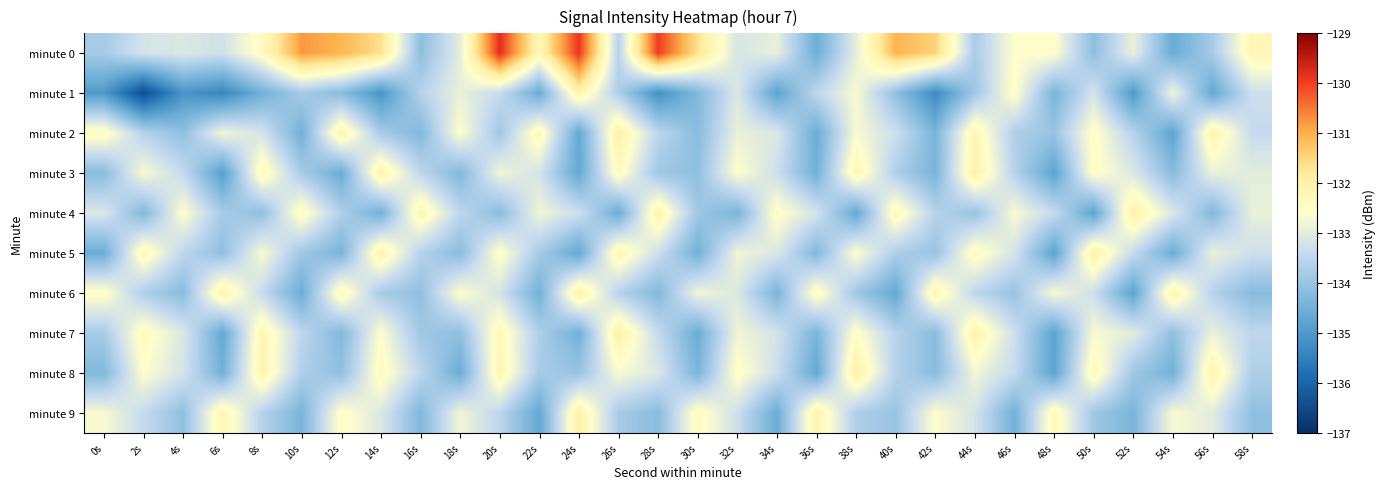

Reading left to right, transcribe all the data shown in this chart.

minute 0: 0s=-133.8	2s=-133.2	4s=-133.1	6s=-133.3	8s=-132.4	10s=-130.8	12s=-131.1	14s=-131.6	16s=-134.1	18s=-133.0	20s=-129.8	22s=-132.2	24s=-129.9	26s=-133.6	28s=-130.0	30s=-131.6	32s=-133.2	34s=-132.9	36s=-134.6	38s=-133.0	40s=-131.1	42s=-131.4	44s=-133.8	46s=-132.6	48s=-132.6	50s=-134.1	52s=-132.9	54s=-134.6	56s=-133.8	58s=-132.2
minute 1: 0s=-135.0	2s=-136.4	4s=-135.1	6s=-135.4	8s=-134.5	10s=-133.8	12s=-134.2	14s=-135.1	16s=-133.6	18s=-132.9	20s=-133.4	22s=-134.6	24s=-132.1	26s=-133.7	28s=-135.2	30s=-134.3	32s=-133.1	34s=-134.8	36s=-133.5	38s=-132.7	40s=-134.1	42s=-135.3	44s=-133.9	46s=-132.5	48s=-134.4	50s=-133.2	52s=-135.0	54s=-132.8	56s=-134.7	58s=-133.3
minute 2: 0s=-132.4	2s=-133.6	4s=-134.1	6s=-132.8	8s=-133.2	10s=-134.5	12s=-132.1	14s=-133.8	16s=-134.3	18s=-132.6	20s=-133.9	22s=-132.3	24s=-134.7	26s=-132.0	28s=-133.5	30s=-134.2	32s=-132.9	34s=-133.1	36s=-134.6	38s=-132.7	40s=-133.3	42s=-134.4	44s=-132.2	46s=-133.7	48s=-134.0	50s=-132.5	52s=-133.6	54s=-134.8	56s=-132.1	58s=-133.4
minute 3: 0s=-134.2	2s=-132.7	4s=-133.4	6s=-134.9	8s=-132.3	10s=-133.8	12s=-134.6	14s=-132.1	16s=-133.5	18s=-134.3	20s=-132.8	22s=-133.2	24s=-134.7	26s=-132.4	28s=-133.9	30s=-134.1	32s=-132.6	34s=-133.3	36s=-134.5	38s=-132.2	40s=-133.7	42s=-134.4	44s=-132.0	46s=-133.6	48s=-134.8	50s=-132.5	52s=-133.1	54s=-134.2	56s=-132.9	58s=-133.0
minute 4: 0s=-133.1	2s=-134.3	4s=-132.6	6s=-133.8	8s=-134.1	10s=-132.4	12s=-133.7	14s=-134.5	16s=-132.2	18s=-133.5	20s=-134.2	22s=-132.8	24s=-133.3	26s=-134.6	28s=-132.1	30s=-133.9	32s=-134.4	34s=-132.5	36s=-133.2	38s=-134.7	40s=-132.3	42s=-133.6	44s=-134.0	46s=-132.7	48s=-133.4	50s=-134.8	52s=-132.0	54s=-133.1	56s=-134.3	58s=-132.9
minute 5: 0s=-134.6	2s=-132.3	4s=-133.5	6s=-134.1	8s=-132.7	10s=-133.9	12s=-134.4	14s=-132.1	16s=-133.6	18s=-134.2	20s=-132.5	22s=-133.8	24s=-134.7	26s=-132.2	28s=-133.3	30s=-134.5	32s=-132.8	34s=-133.1	36s=-134.3	38s=-132.6	40s=-133.7	42s=-134.0	44s=-132.4	46s=-133.2	48s=-134.8	50s=-132.0	52s=-133.4	54s=-134.6	56s=-132.9	58s=-133.3
minute 6: 0s=-132.5	2s=-133.7	4s=-134.2	6s=-132.1	8s=-133.4	10s=-134.6	12s=-132.3	14s=-133.8	16s=-134.1	18s=-132.6	20s=-133.2	22s=-134.5	24s=-132.0	26s=-133.6	28s=-134.3	30s=-132.8	32s=-133.1	34s=-134.4	36s=-132.4	38s=-133.9	40s=-134.7	42s=-132.2	44s=-133.5	46s=-134.0	48s=-132.7	50s=-133.3	52s=-134.8	54s=-132.1	56s=-133.6	58s=-134.2
minute 7: 0s=-133.8	2s=-132.4	4s=-133.1	6s=-134.7	8s=-132.2	10s=-133.5	12s=-134.3	14s=-132.6	16s=-133.9	18s=-134.1	20s=-132.3	22s=-133.7	24s=-134.5	26s=-132.0	28s=-133.4	30s=-134.6	32s=-132.8	34s=-133.2	36s=-134.4	38s=-132.5	40s=-133.6	42s=-134.2	44s=-132.1	46s=-133.3	48s=-134.8	50s=-132.7	52s=-133.0	54s=-134.1	56s=-132.9	58s=-133.5
minute 8: 0s=-134.3	2s=-132.6	4s=-133.2	6s=-134.5	8s=-132.1	10s=-133.7	12s=-134.1	14s=-132.4	16s=-133.5	18s=-134.6	20s=-132.2	22s=-133.8	24s=-134.0	26s=-132.7	28s=-133.1	30s=-134.4	32s=-132.5	34s=-133.3	36s=-134.7	38s=-132.0	40s=-133.6	42s=-134.2	44s=-132.8	46s=-133.4	48s=-134.8	50s=-132.3	52s=-133.9	54s=-134.5	56s=-132.1	58s=-133.7
minute 9: 0s=-132.7	2s=-133.4	4s=-134.1	6s=-132.2	8s=-133.6	10s=-134.4	12s=-132.5	14s=-133.1	16s=-134.3	18s=-132.8	20s=-133.5	22s=-134.7	24s=-132.0	26s=-133.8	28s=-134.2	30s=-132.4	32s=-133.3	34s=-134.6	36s=-132.1	38s=-133.7	40s=-134.0	42s=-132.6	44s=-133.2	46s=-134.5	48s=-132.3	50s=-133.9	52s=-134.4	54s=-132.7	56s=-133.0	58s=-134.1